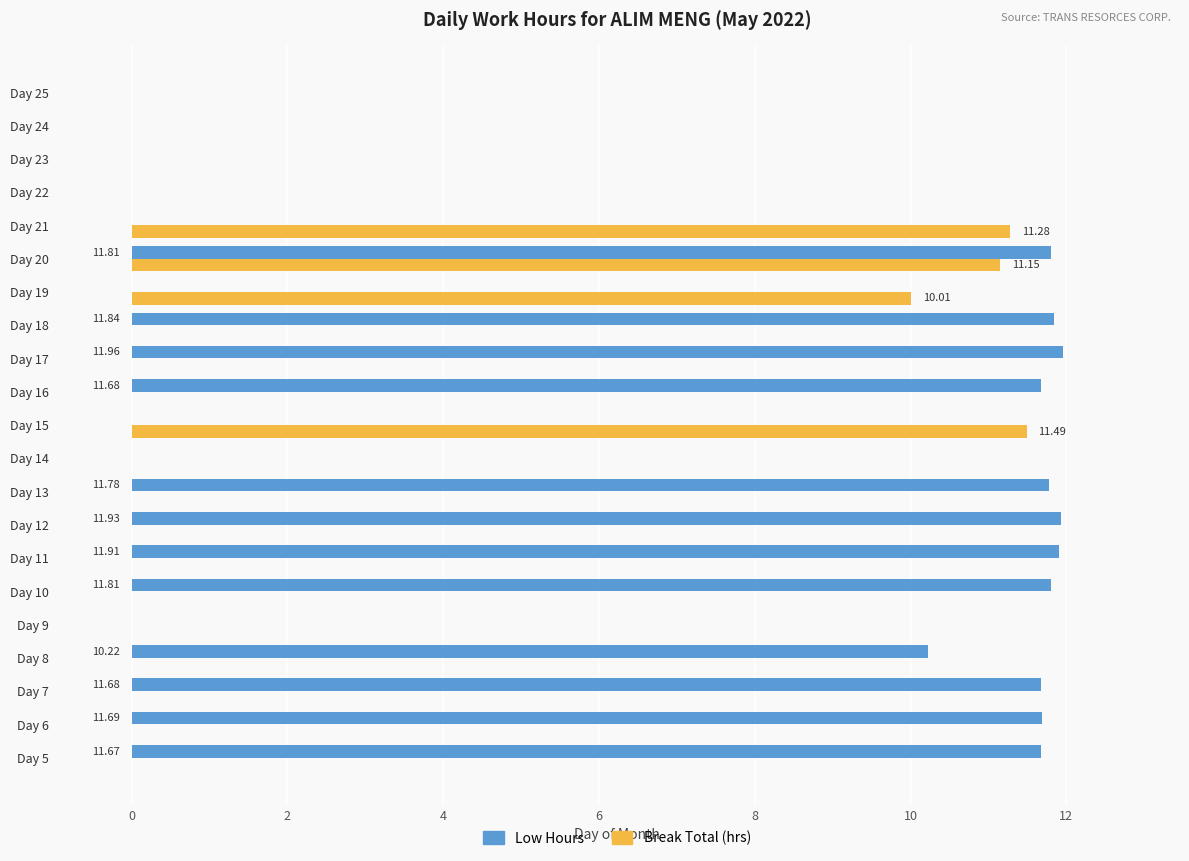

At which category is the sum across all series the highest?

Day 20